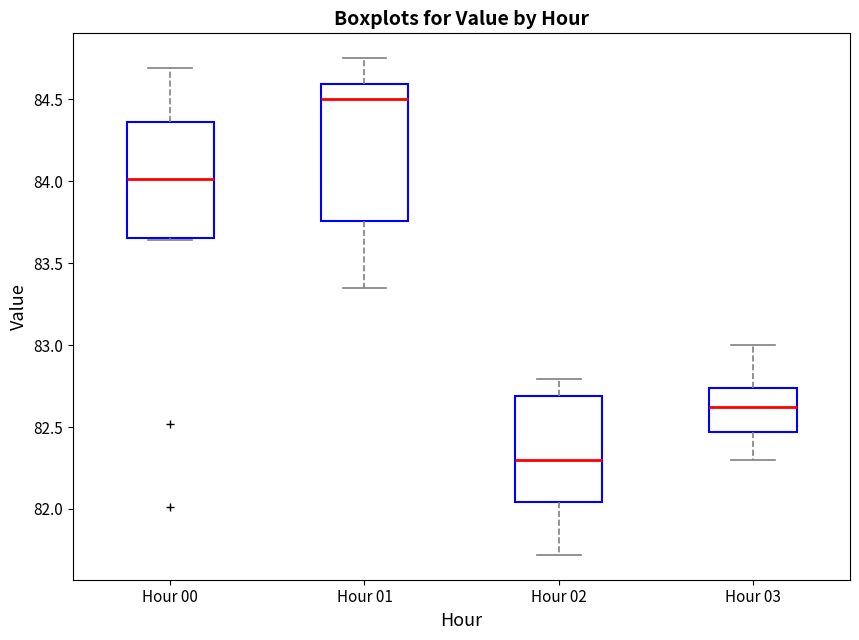

Which box is the tallest, from its lower edge to its upper edge?

Hour 01